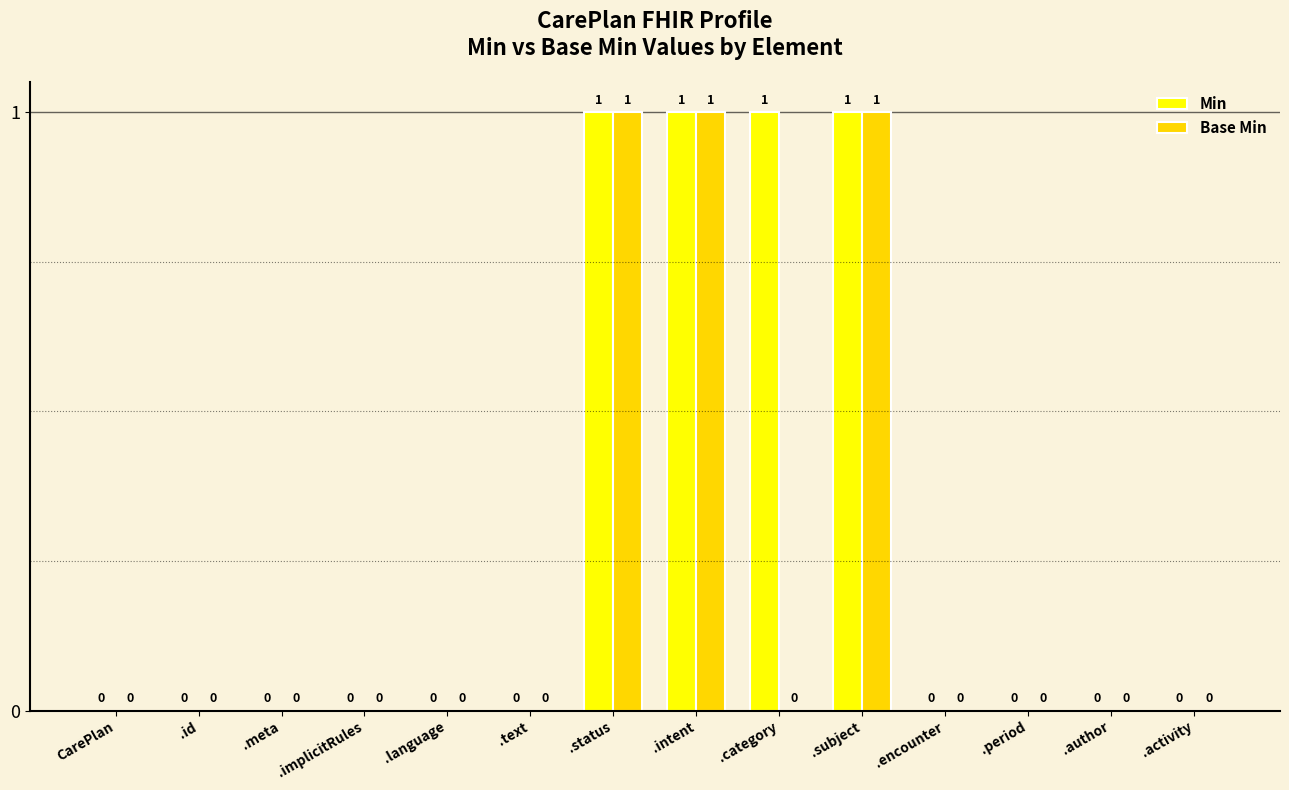

Which series has the largest total across all categories?

Min